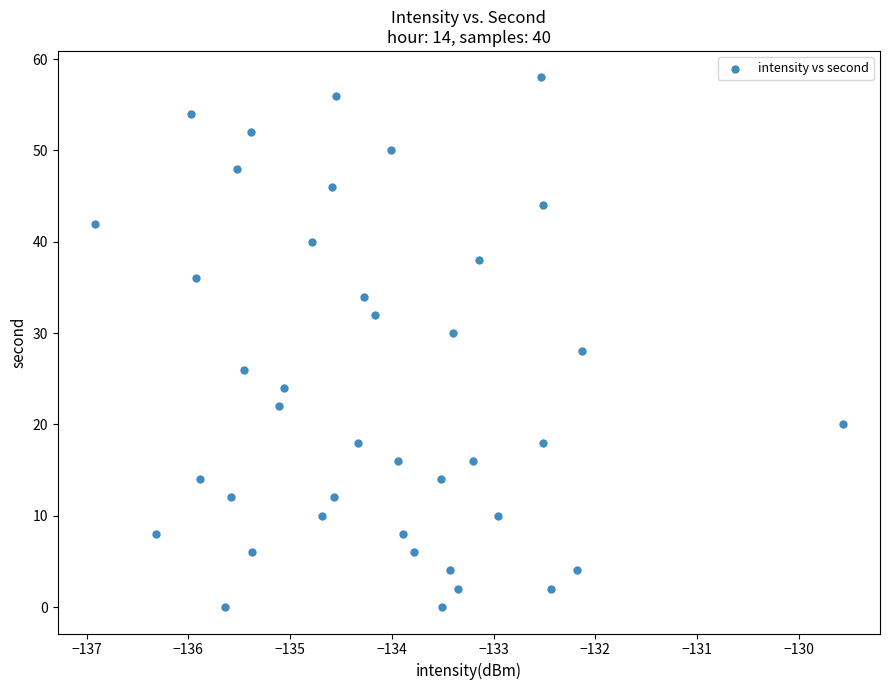

What is the range of Y values (max minus min)?

58